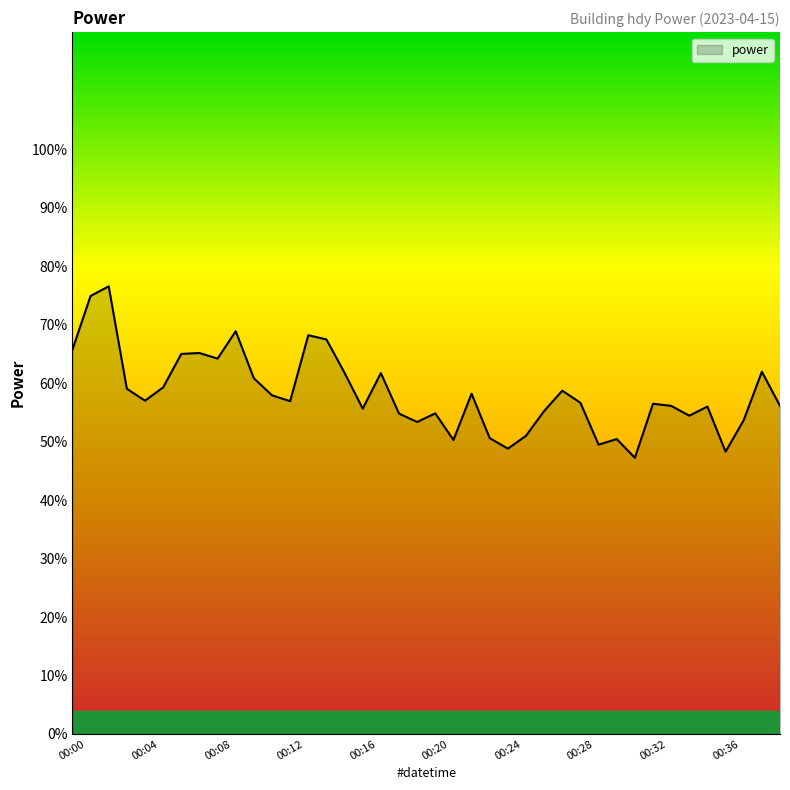

What is the difference between the maximum and minimum values?

29.3